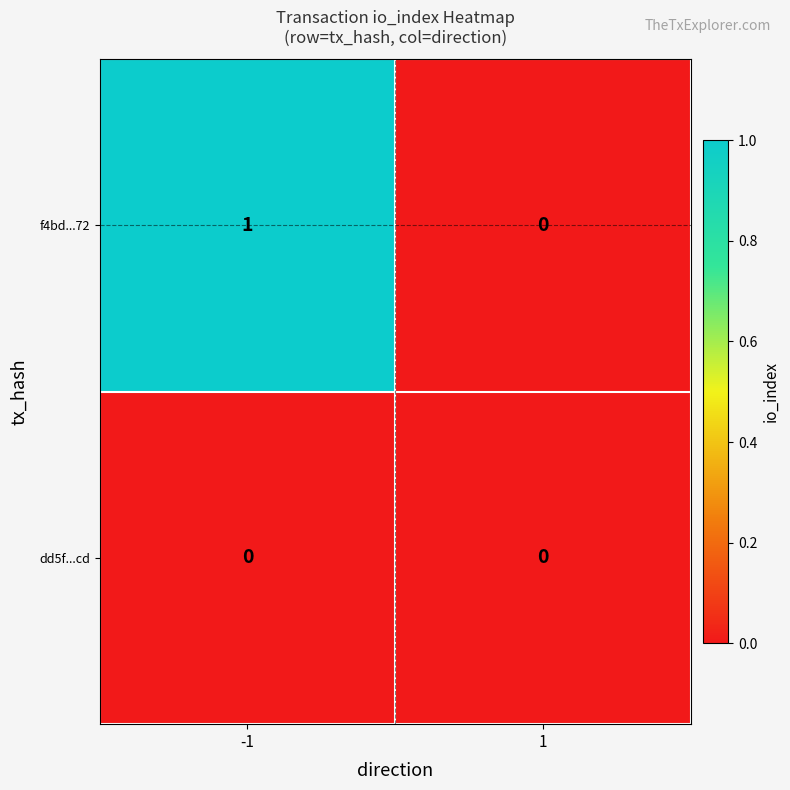

Is it true that dd5f...cd equals 0 at -1?

True